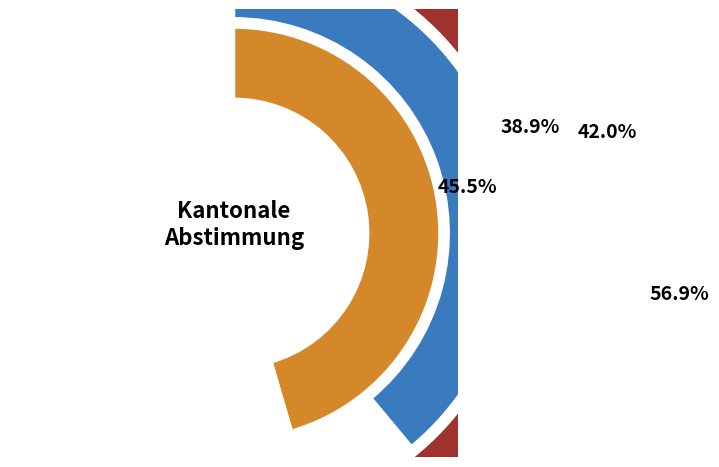

Between Ja and Nein, which is larger?

Ja